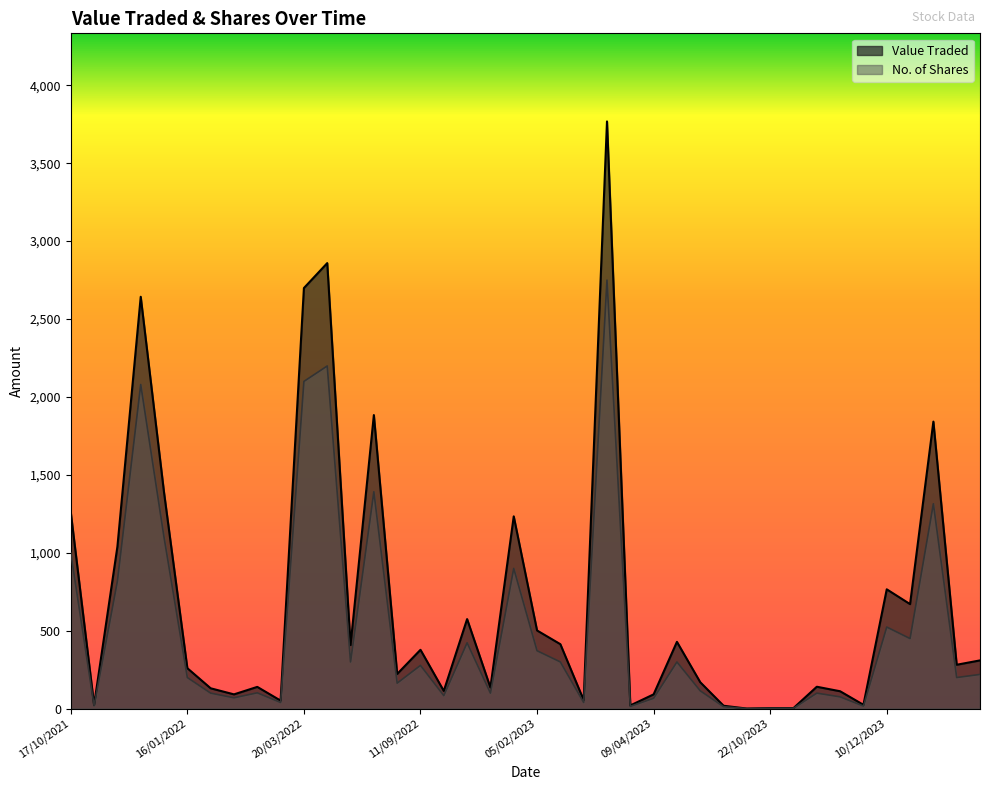

Is it true that Value Traded equals 1234 at 29/01/2023?

True